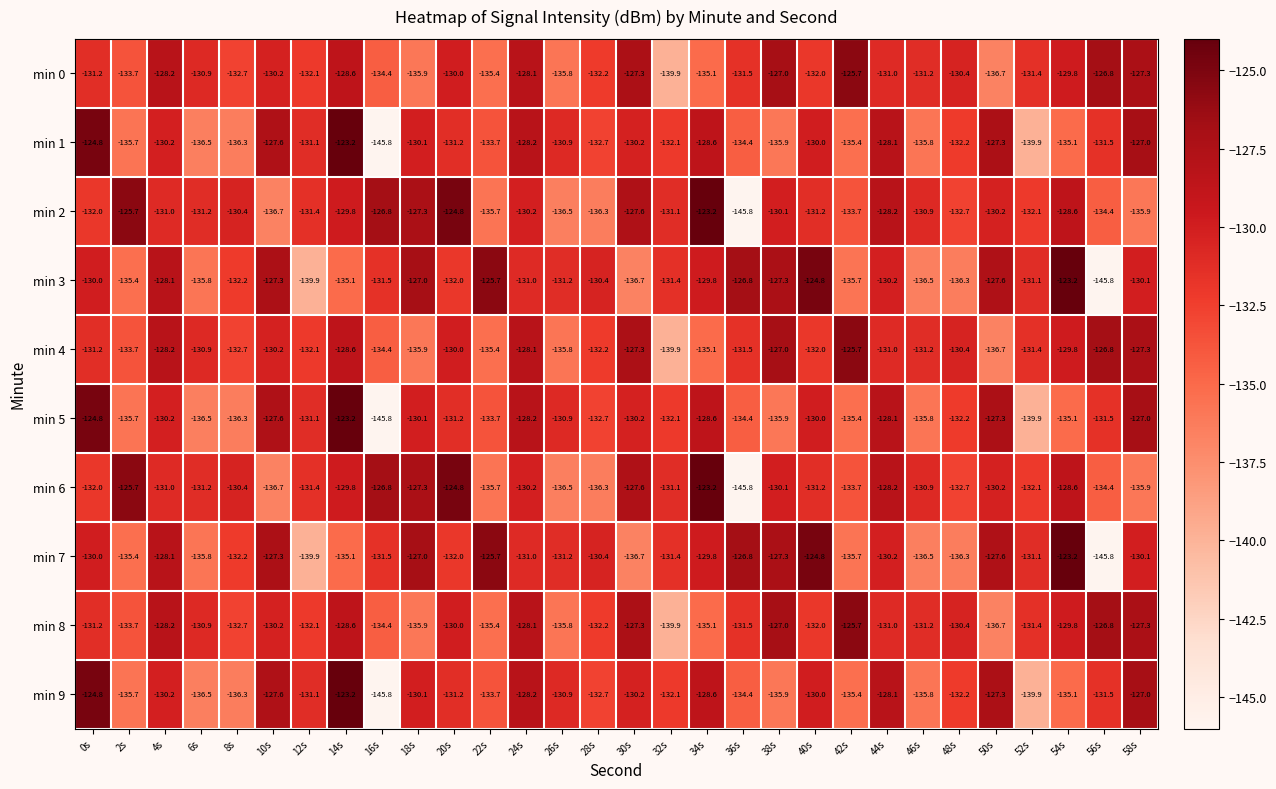

What is the minimum value shown in the chart?

-145.8